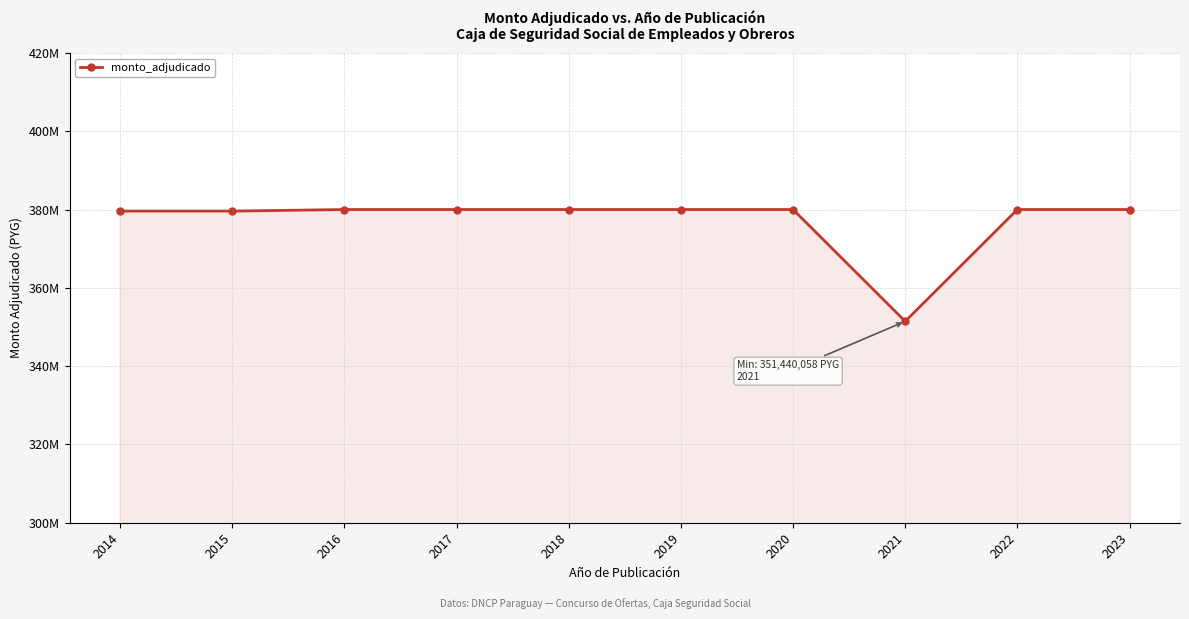

True or false: there are more than 1 points higher than both neighbors.

False